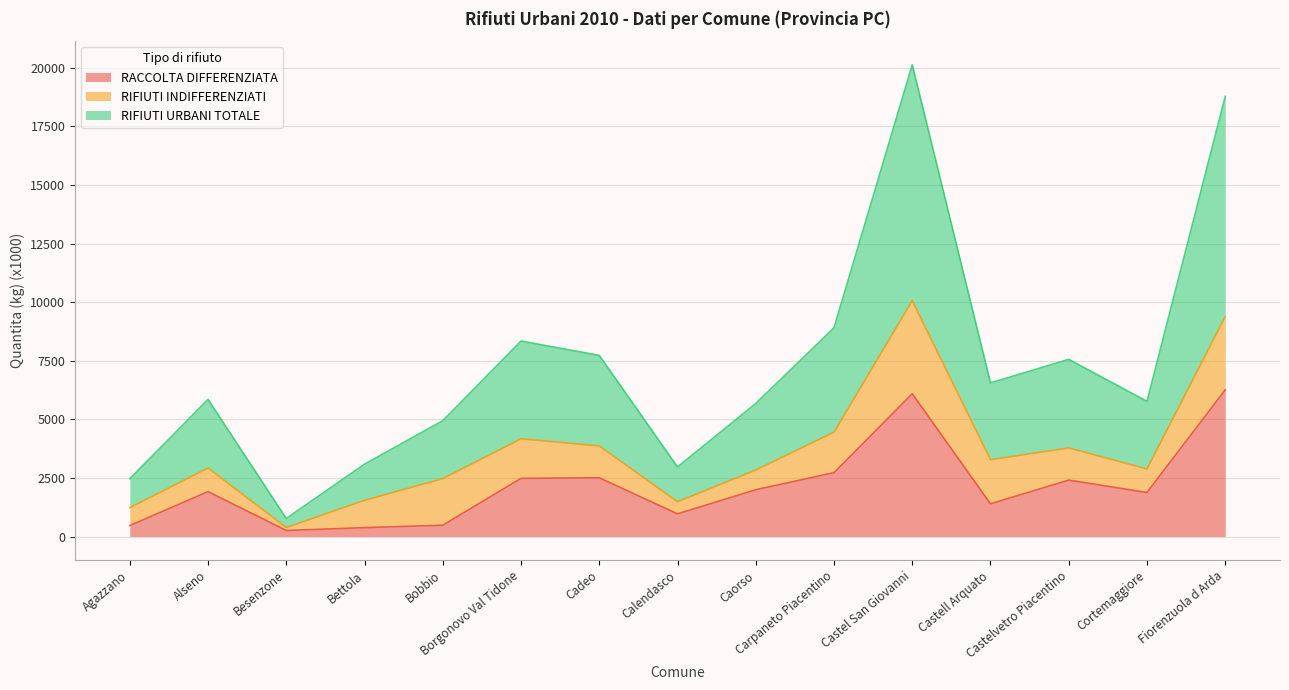

Which has a higher value, Bettola or Besenzone?

Bettola